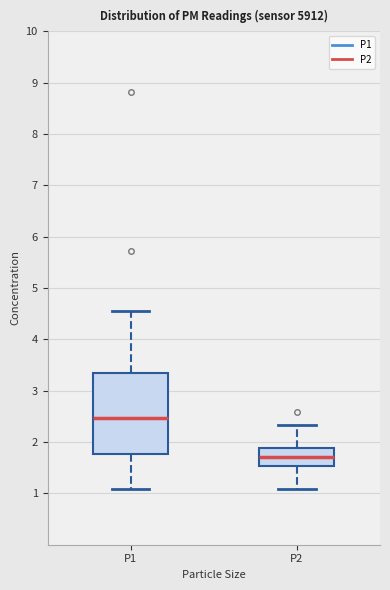

Which box is the tallest, from its lower edge to its upper edge?

P1